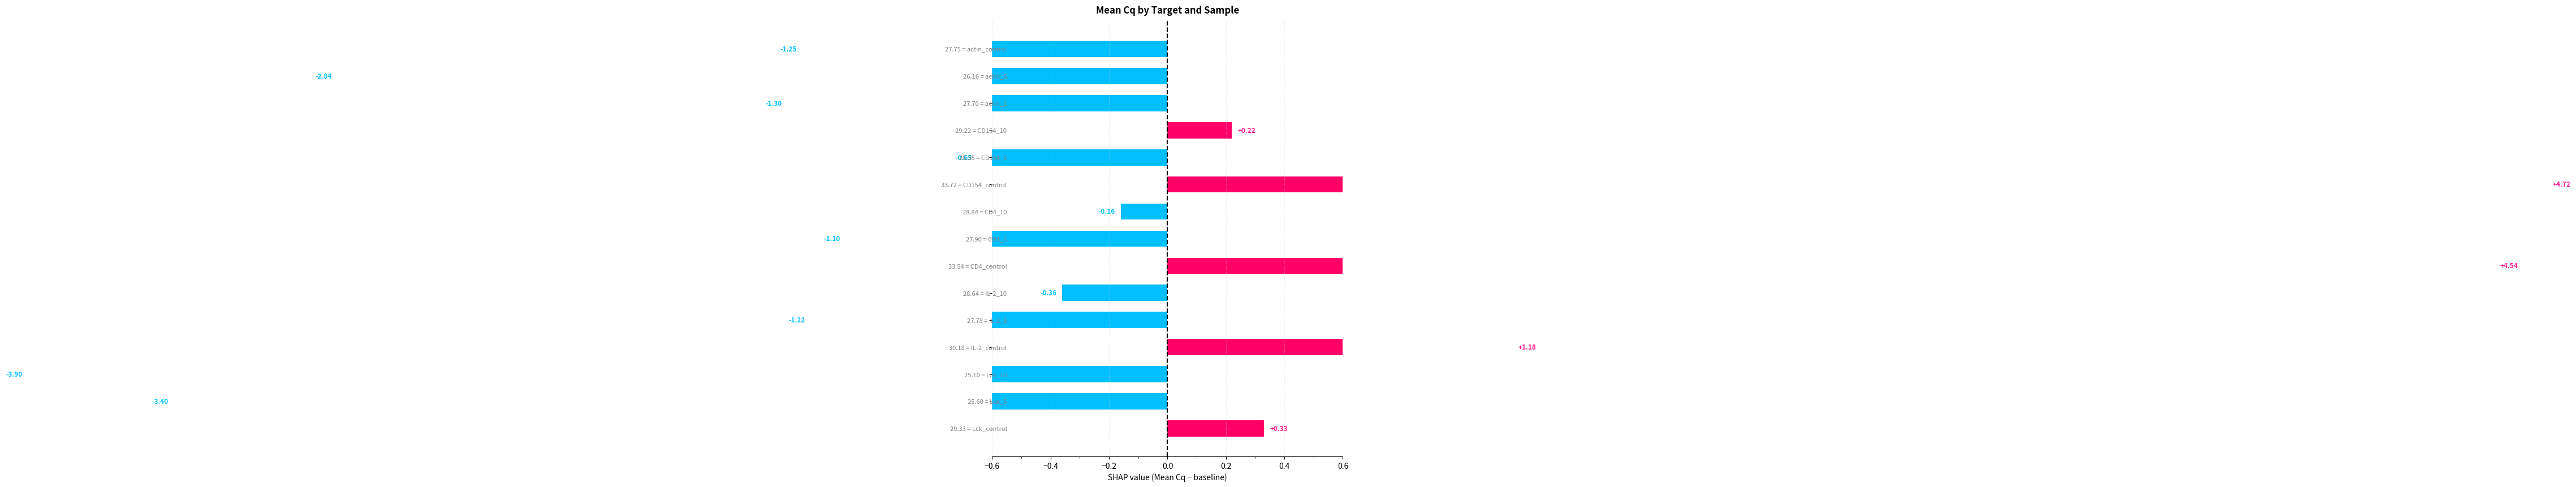

How many data points are less than 0?

10